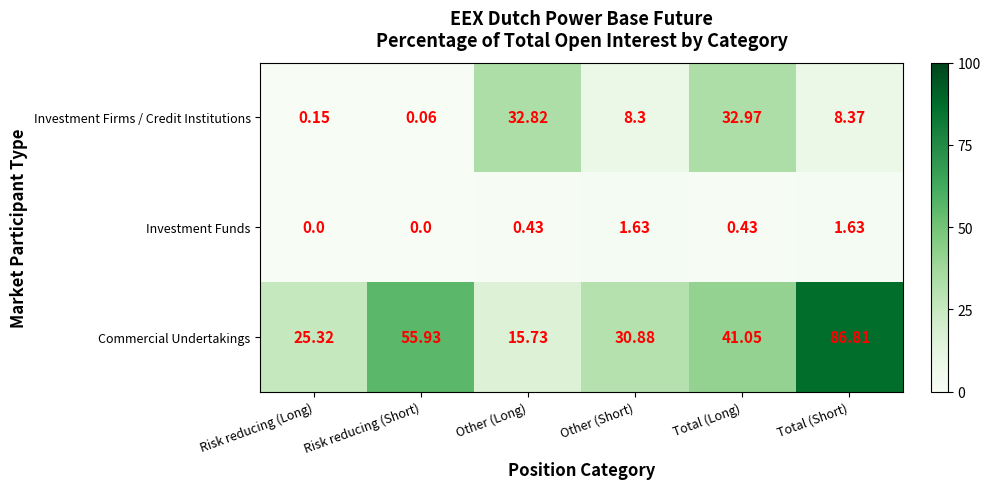

At which label does Investment Firms / Credit Institutions reach its peak?

Total (Long)